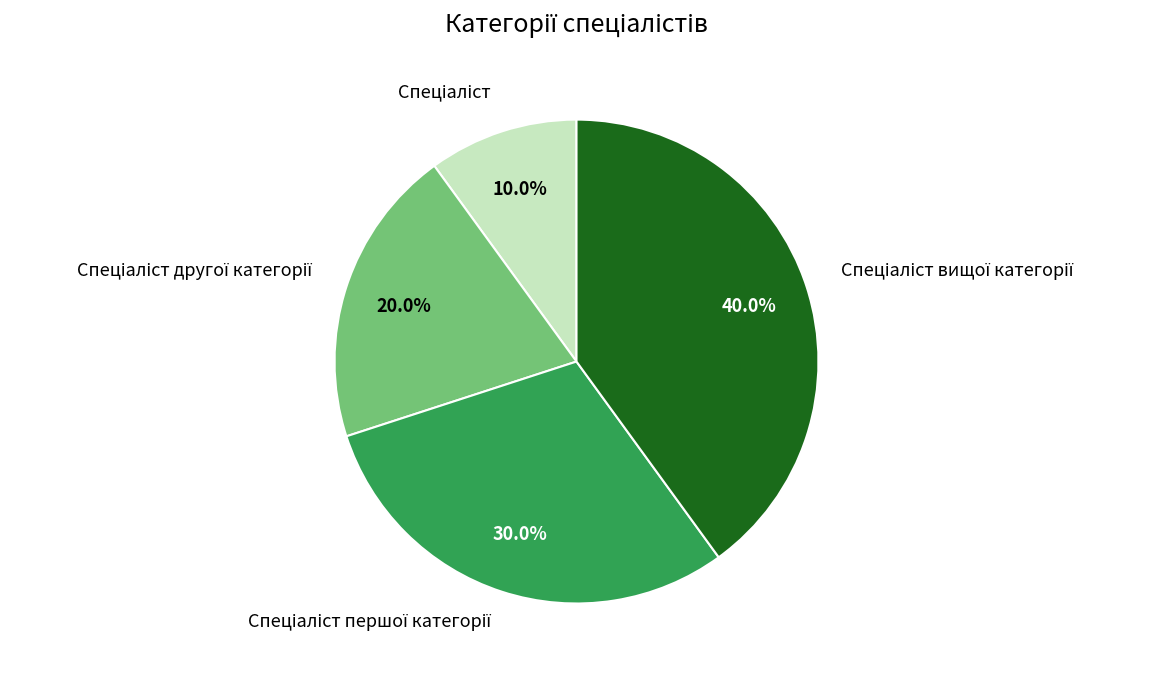

How many slices are in this pie chart?

4